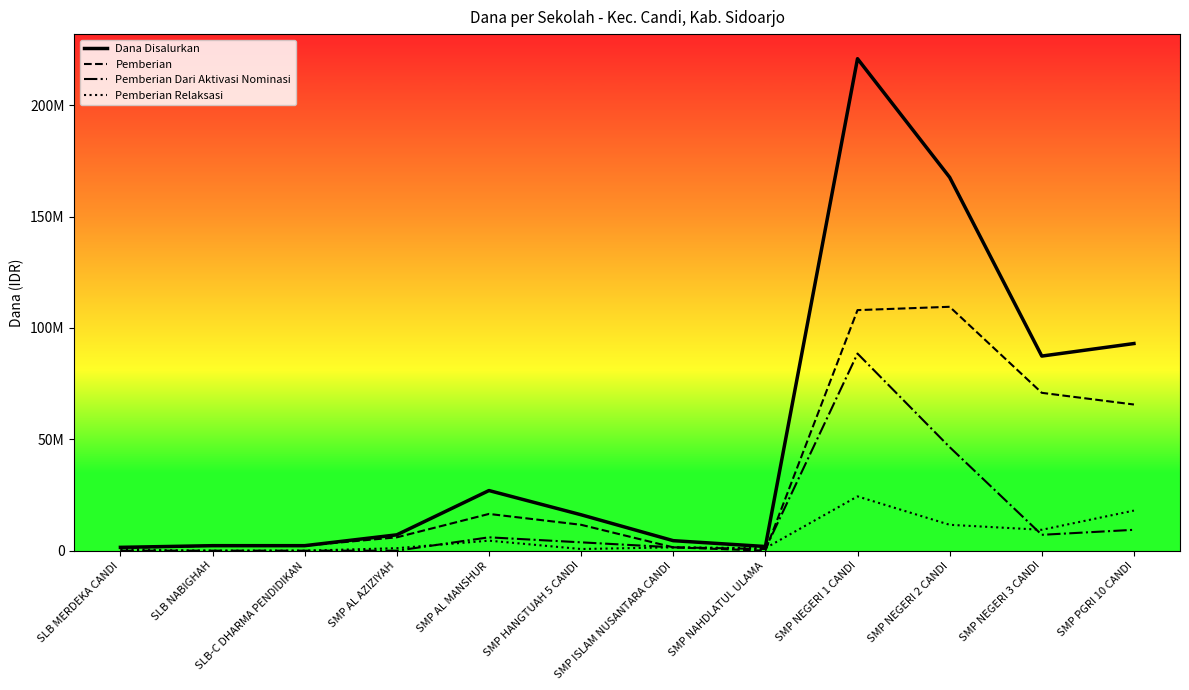

What is the difference between the highest and lowest values at SMP NEGERI 1 CANDI?

196500000